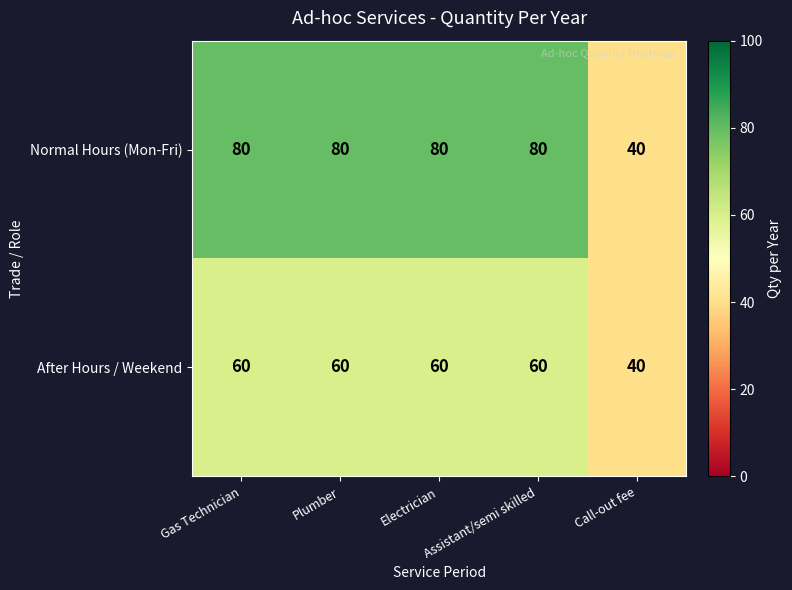

What is the spread (max minus min) of values at Gas Technician?

20